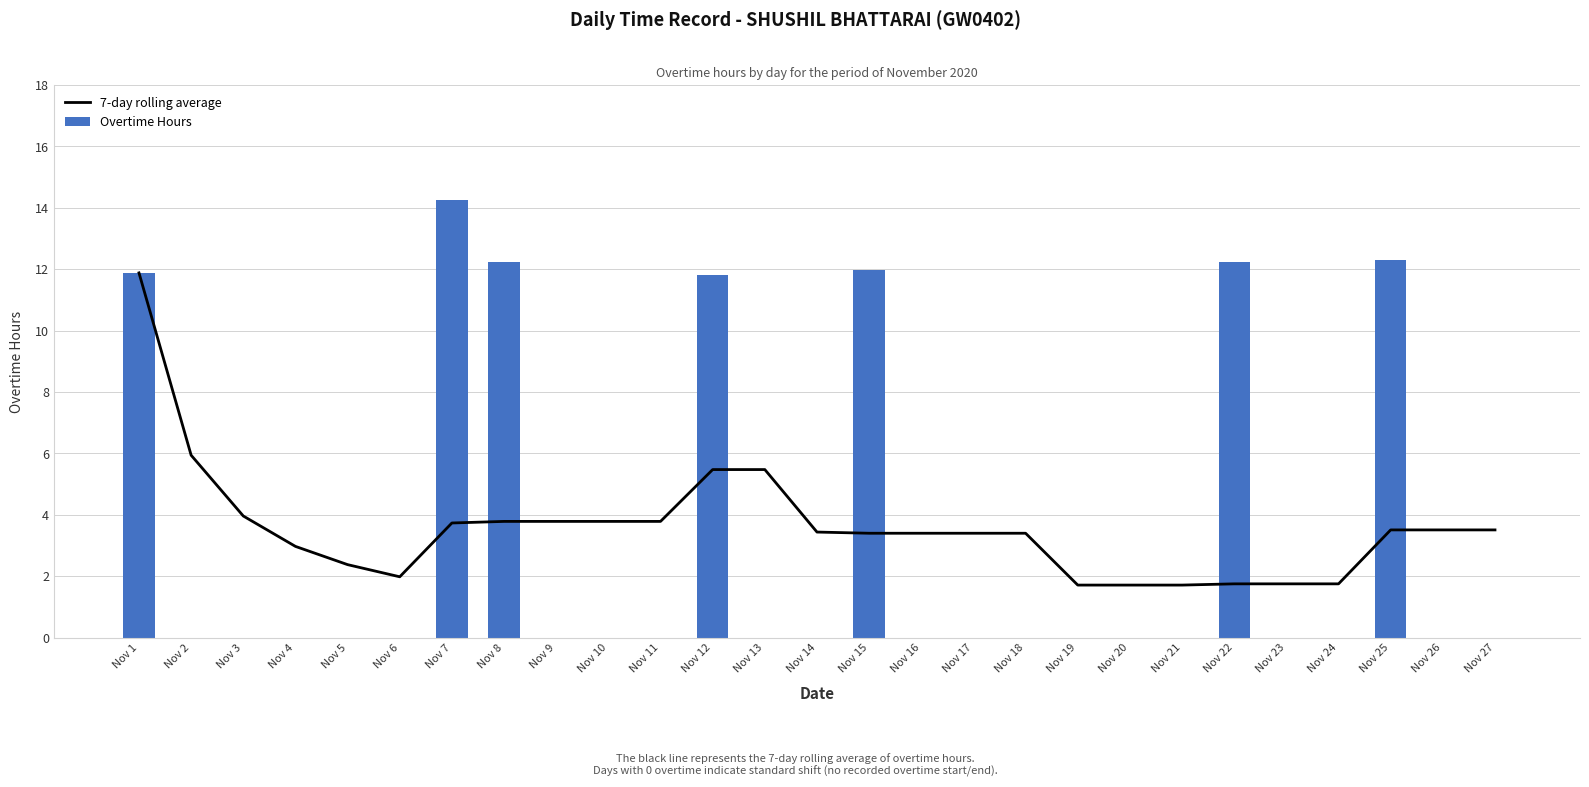

Which series changed the most between Nov 4 and Nov 7?

Overtime Hours